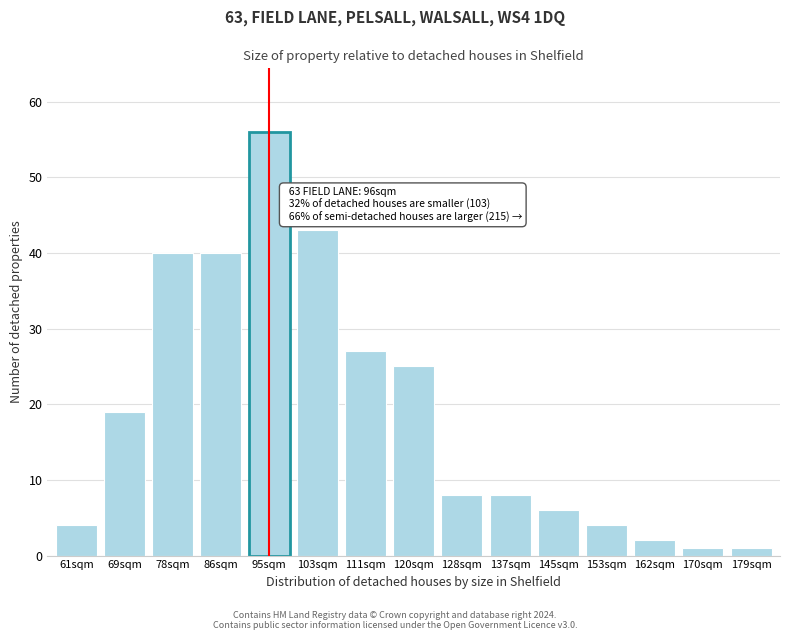

Reading left to right, what are all the values shown in this chart?

61sqm=4	69sqm=19	78sqm=40	86sqm=40	95sqm=56	103sqm=43	111sqm=27	120sqm=25	128sqm=8	137sqm=8	145sqm=6	153sqm=4	162sqm=2	170sqm=1	179sqm=1